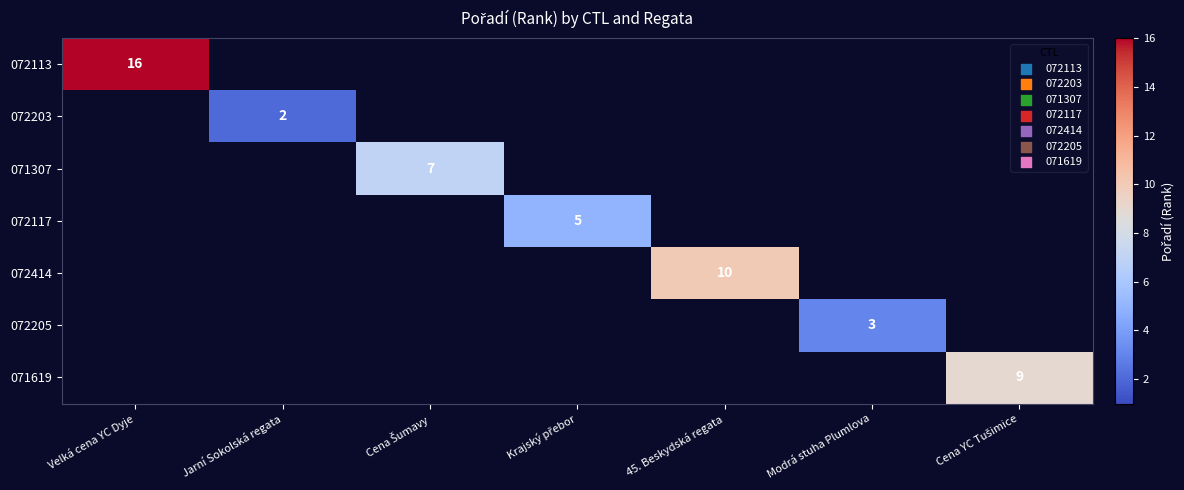

The 072414 series shows 10 at 45. Beskydská regata. True or false?

True